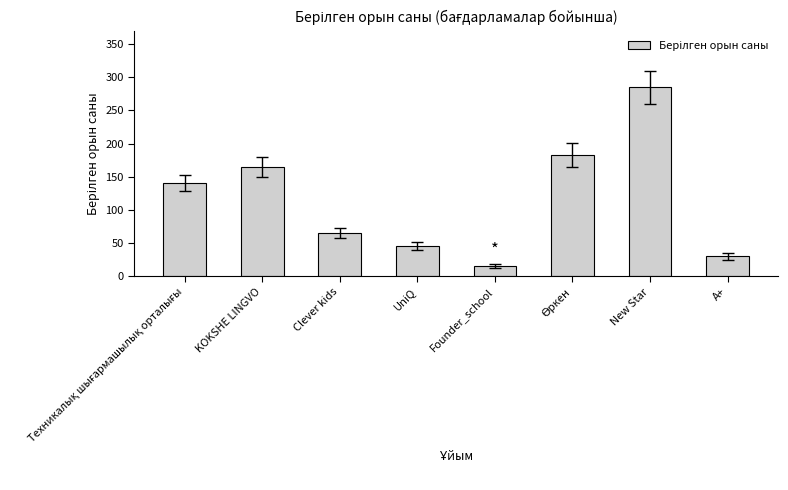

How many data points are less than 140?

4